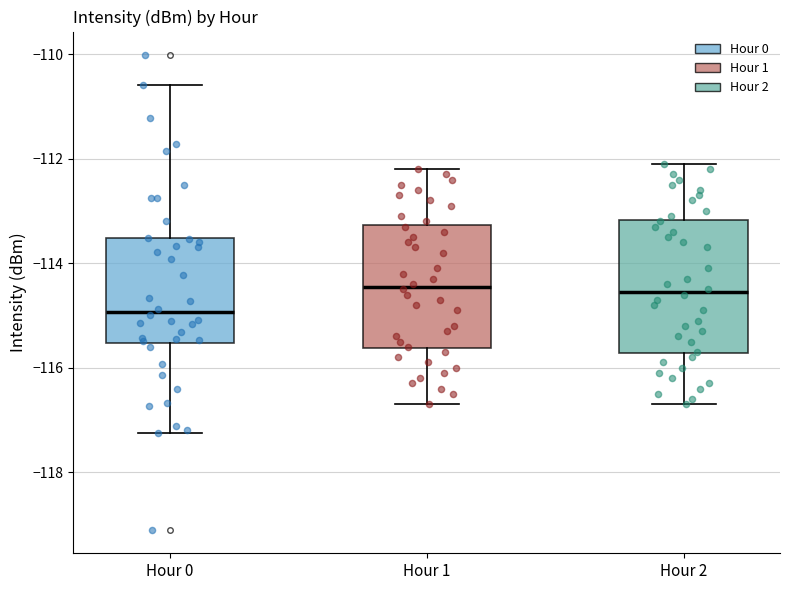

Where is the upper edge of the box for Hour 2 on the y-axis? The values are not printed on the chart, so give them approximately, as read against the axis.

-113.2